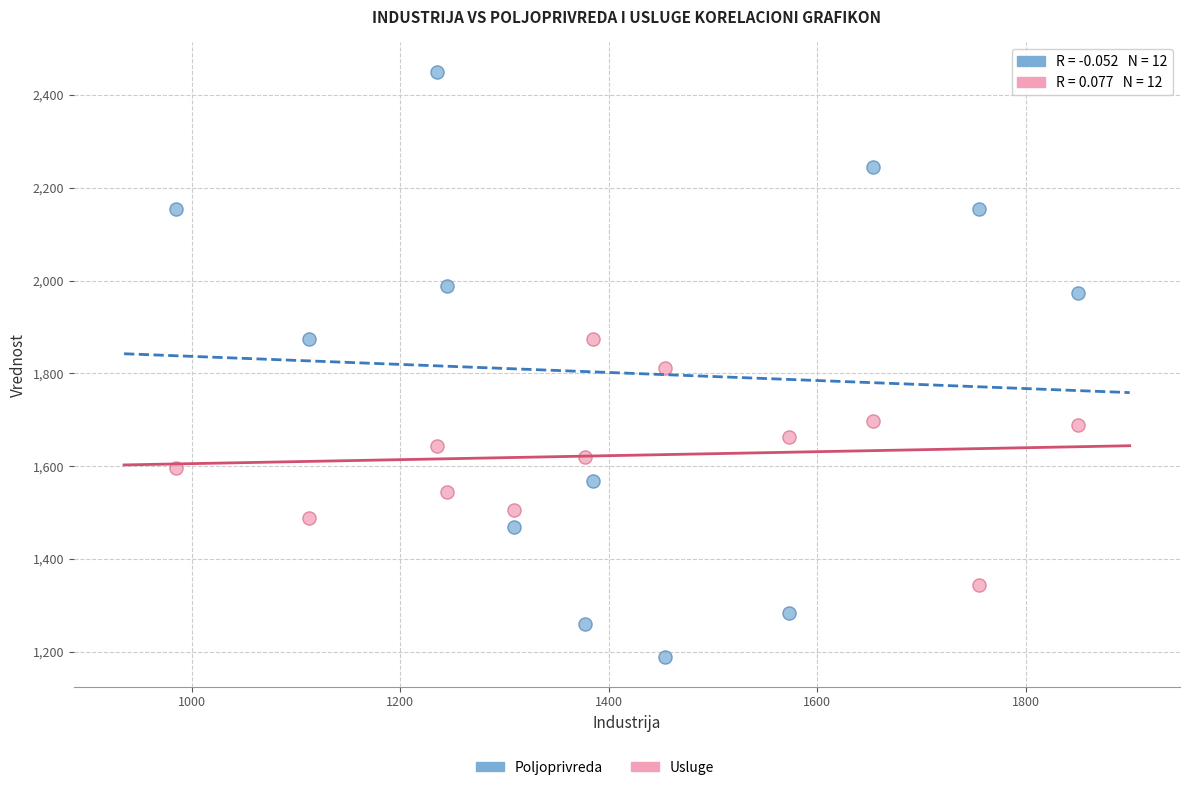

Across all data points, what is the range of Y values (max minus min)?

1262